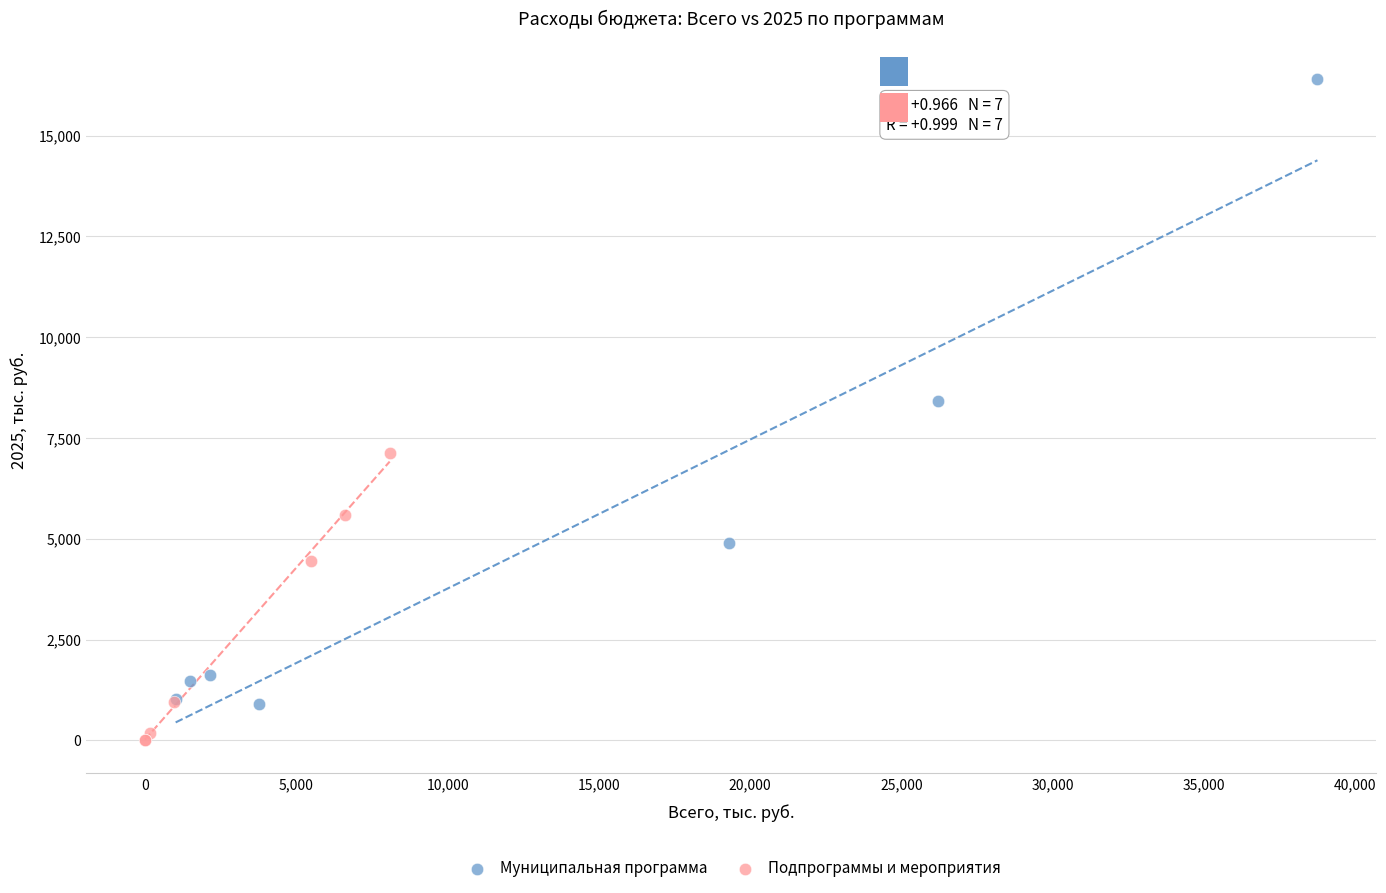

Which series has the largest Y range (max minus min)?

Муниципальная программа